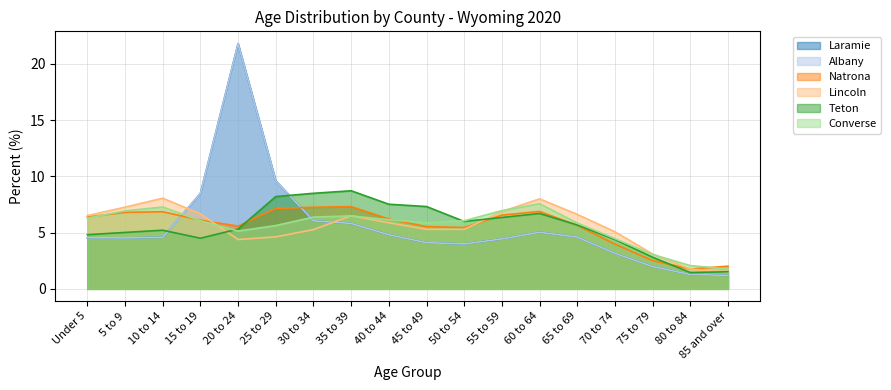

Which series has the widest spread of values?

Laramie